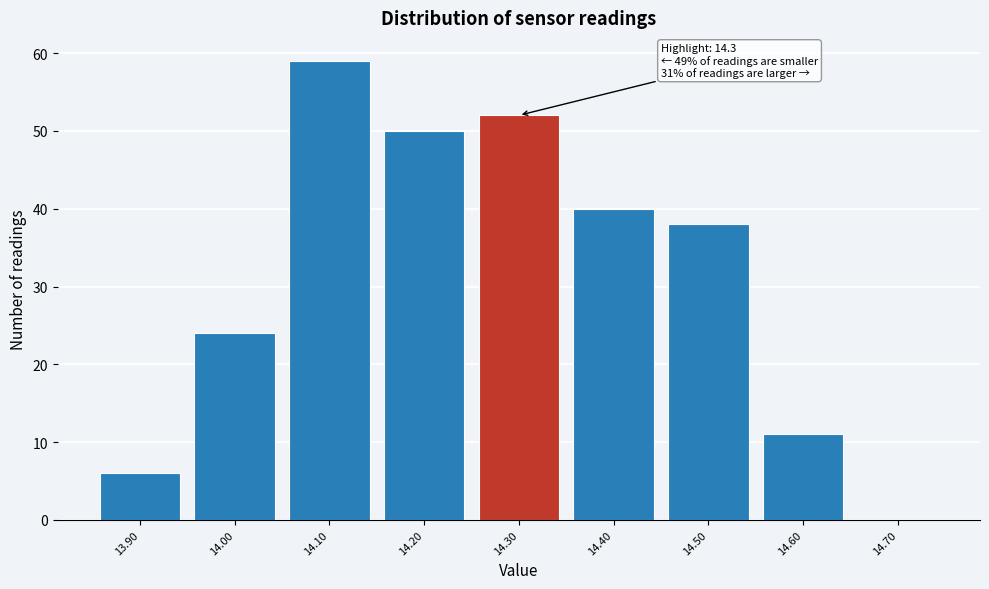

Which range on the x-axis has the tallest bar?

14.05 to 14.15